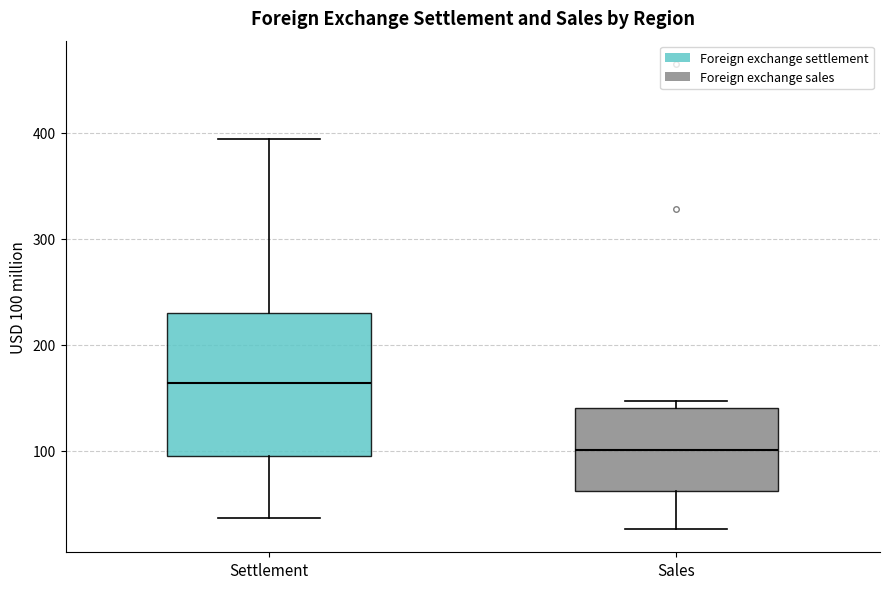

Comparing the boxes themselves (not the whiskers), which one is the tallest?

Settlement